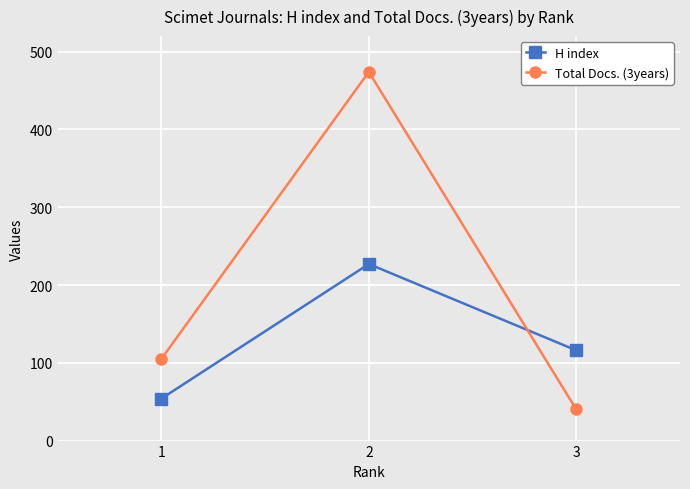

Which series changed the most between 2 and 3?

Total Docs. (3years)